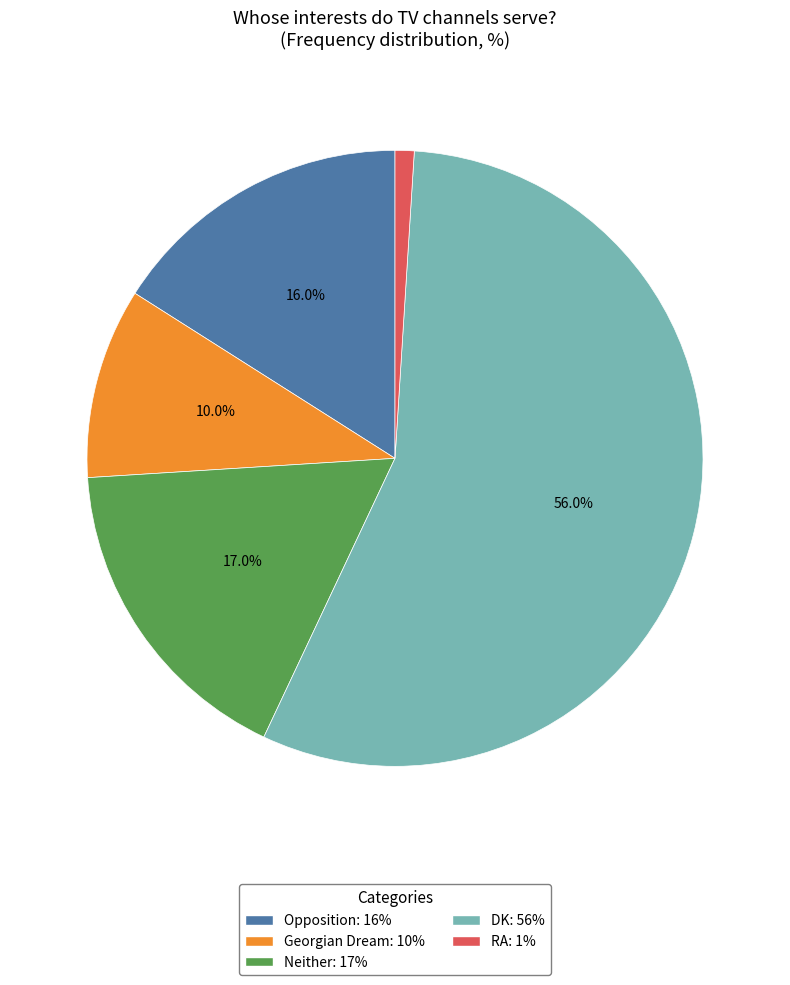

The RA slice represents 1% of the pie. True or false?

True